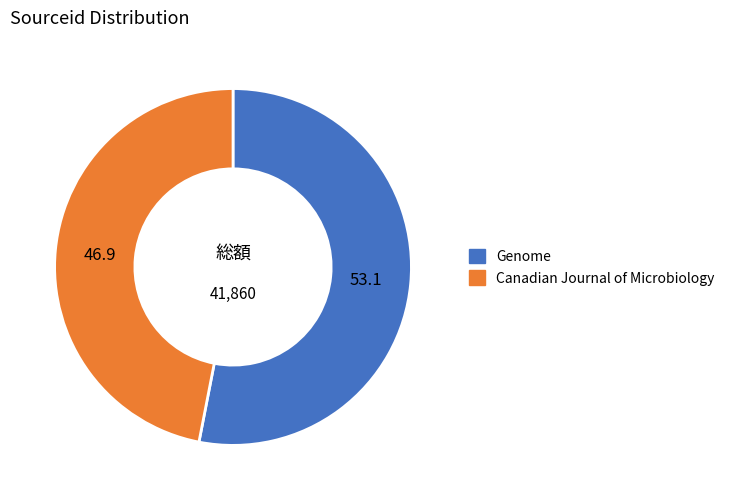

Approximately how many times larger is the value at Canadian Journal of Microbiology compared to Genome?

0.9